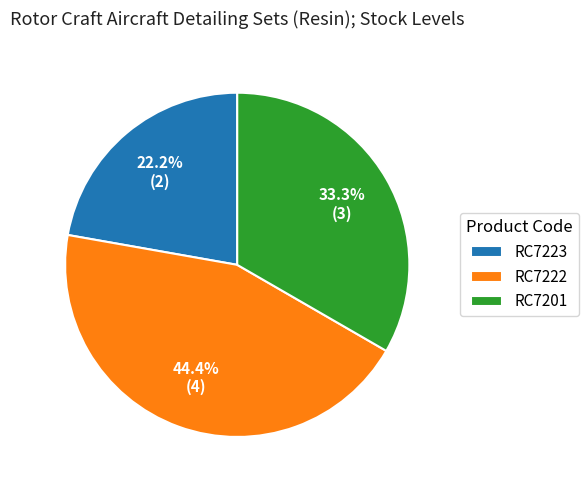

What percentage is the RC7222 slice, to the nearest percent?

44%